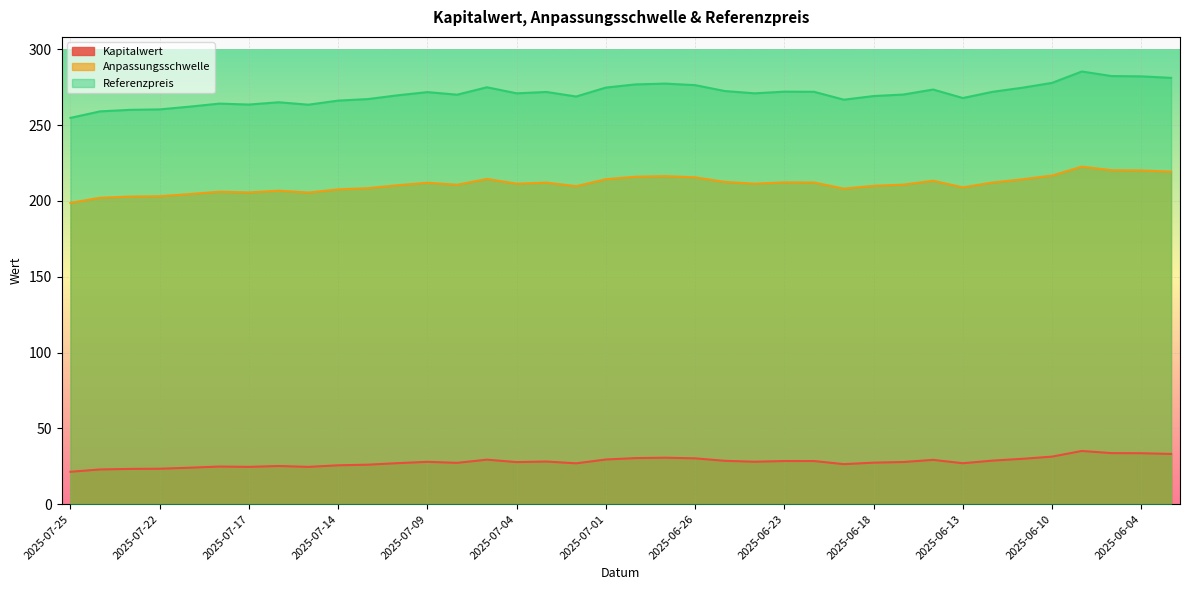

At how many categories does at least one series exceed 282?

3